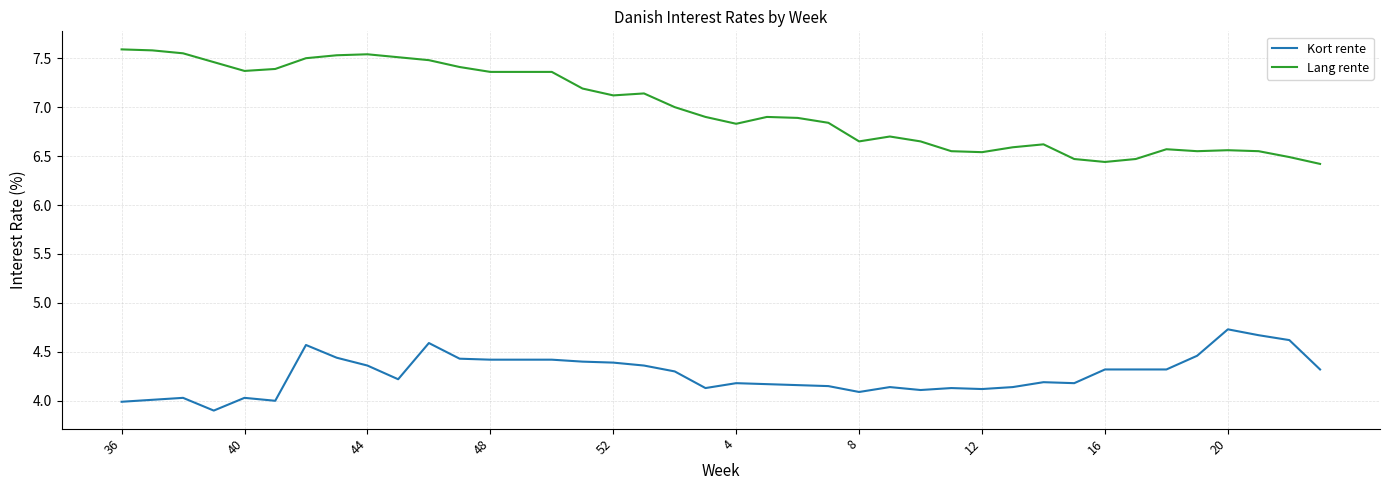

Which series has the largest total across all categories?

Lang rente